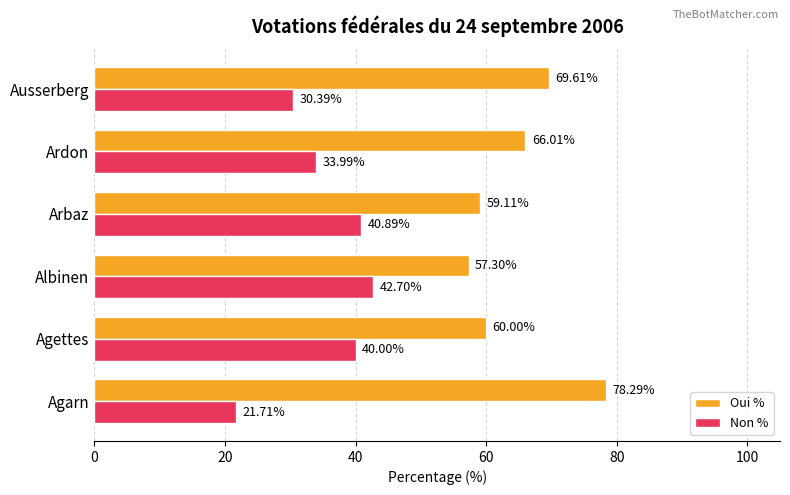

Which label corresponds to the smallest value in the chart?

Agarn